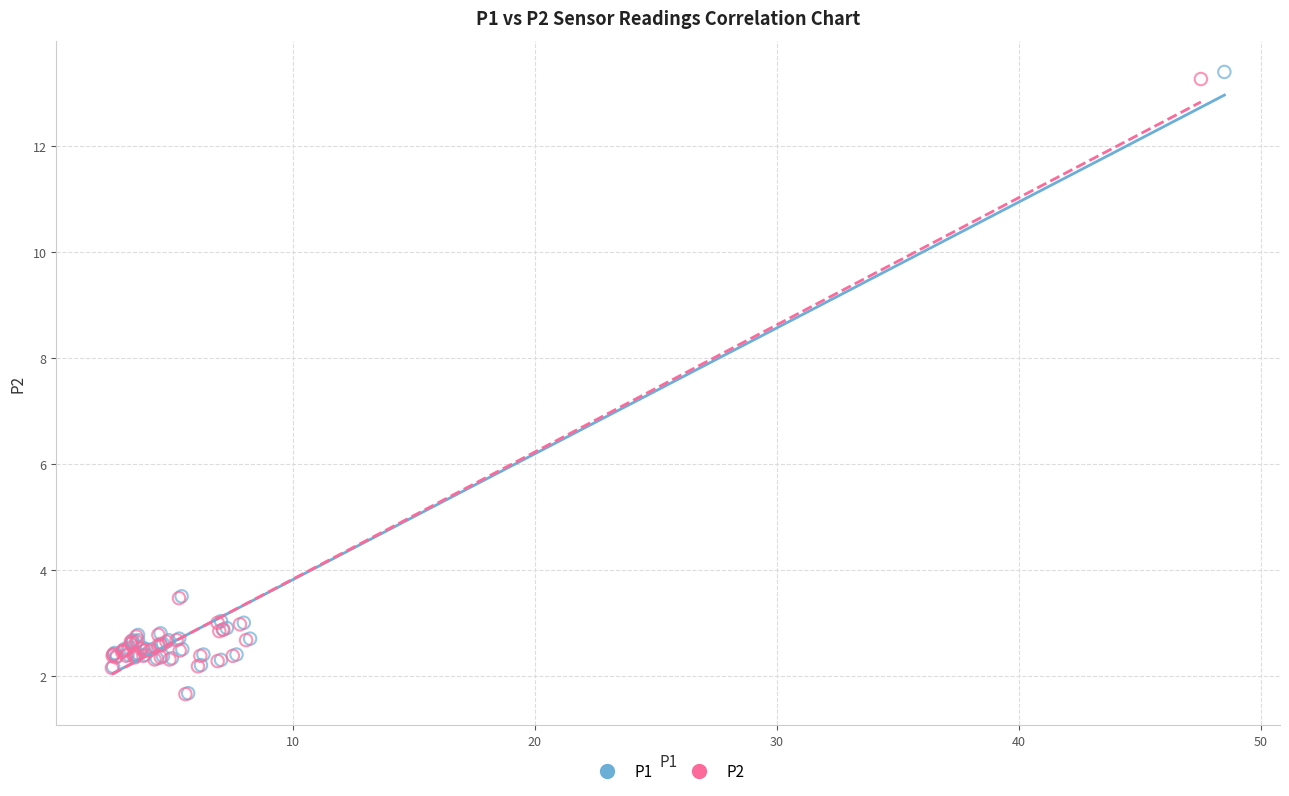

Which series has the widest spread of Y values?

P1